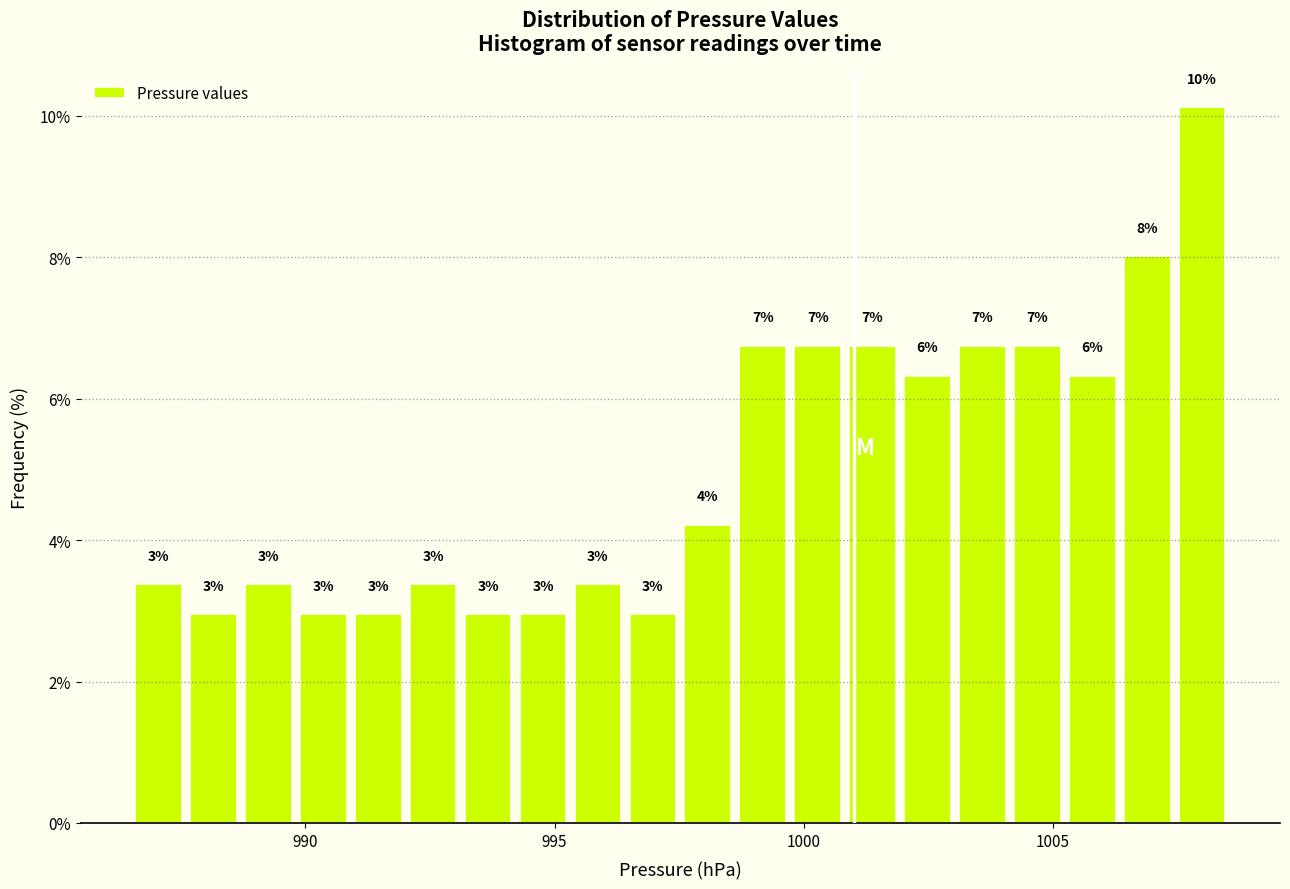

Around what value on the x-axis is the tallest bar? Give the approximate position of its centre, as read against the axis.

1008.0